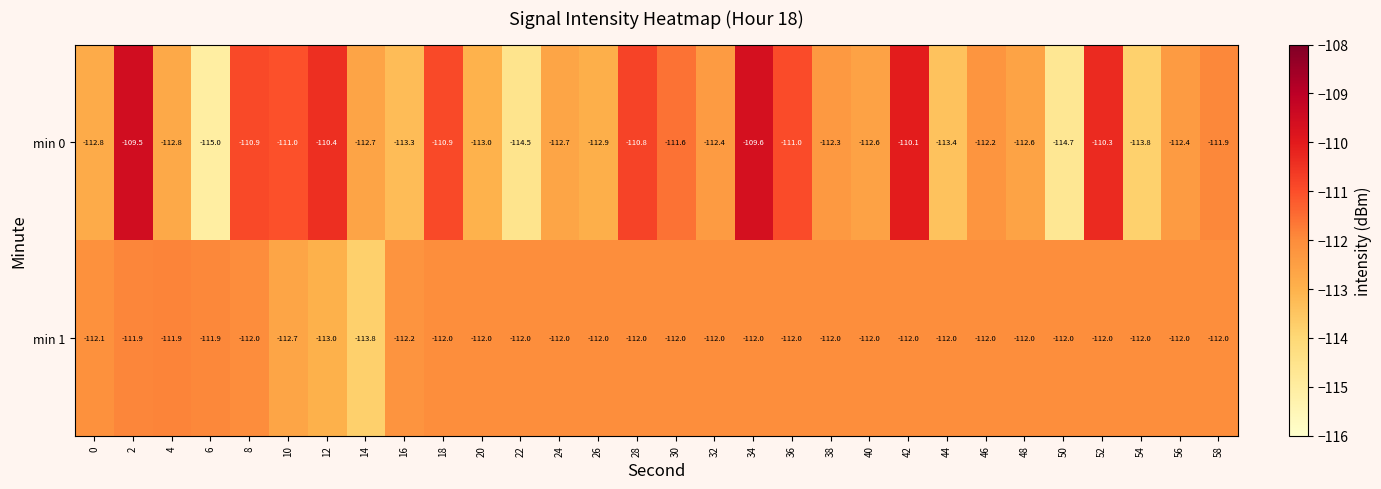

What is the difference between the maximum and minimum values in the min 1 series?

1.9